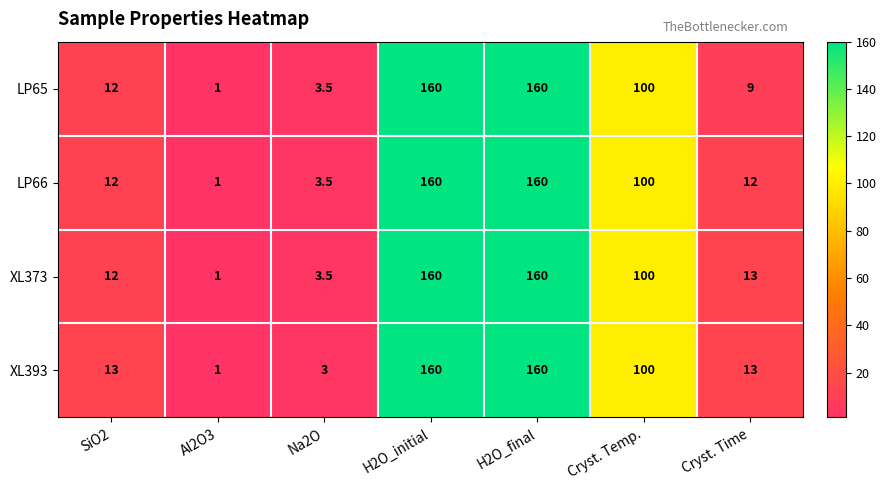

Reading left to right, transcribe all the data shown in this chart.

LP65: 12.0	1.0	3.5	160.0	160.0	100.0	9.0
LP66: 12.0	1.0	3.5	160.0	160.0	100.0	12.0
XL373: 12.0	1.0	3.5	160.0	160.0	100.0	13.0
XL393: 13.0	1.0	3.0	160.0	160.0	100.0	13.0